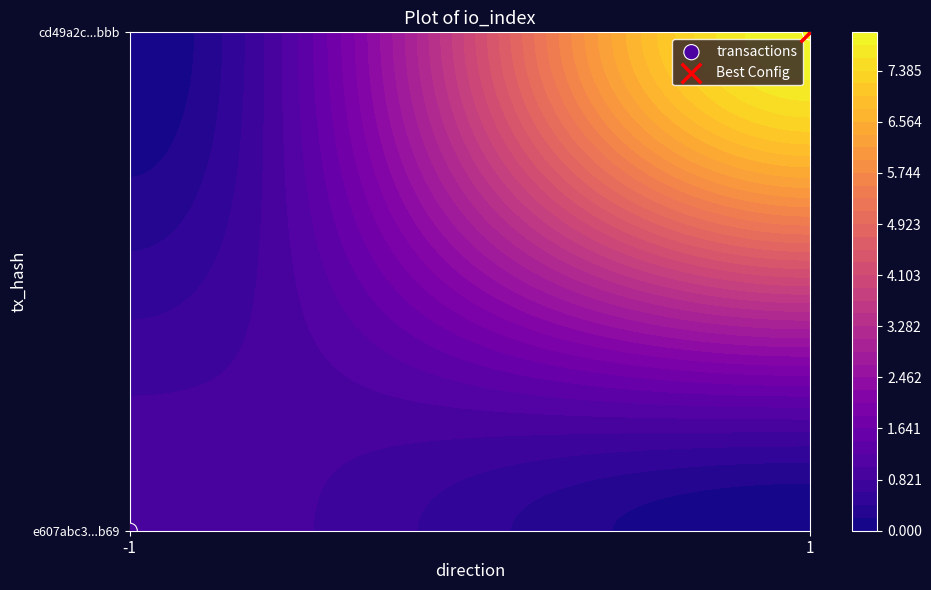

Which has a higher value, -1 or 1?

1